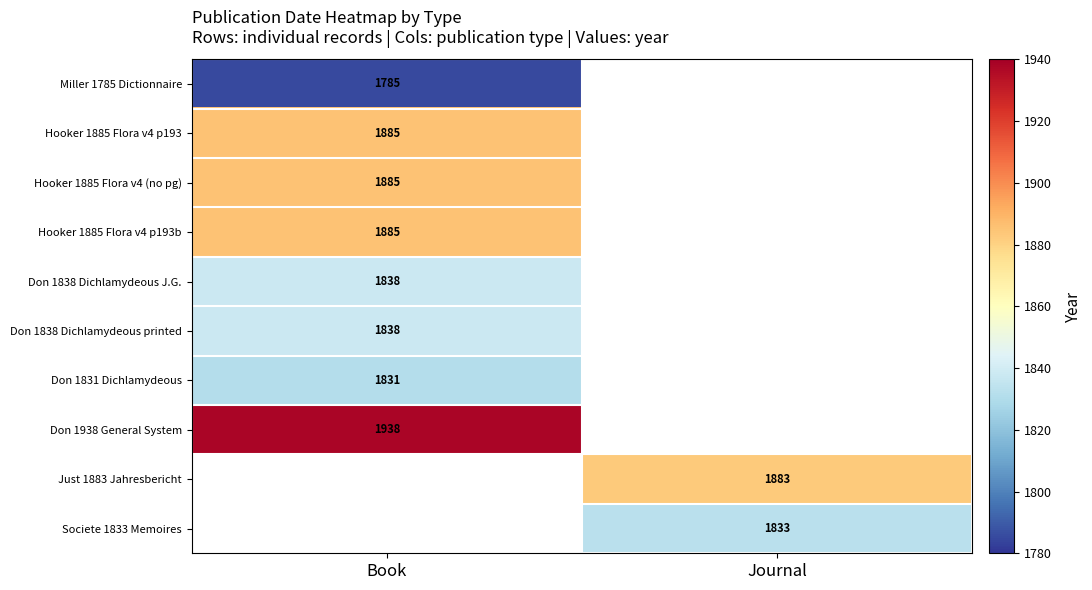

True or false: Hooker 1885 Flora v4 p193b has a value of 1885 at Book.

True